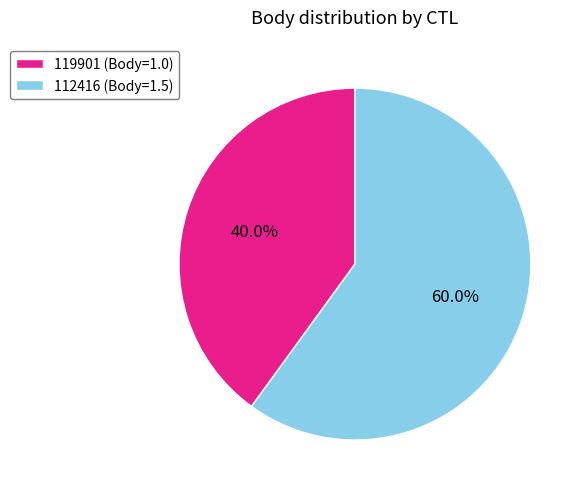

Count the number of slices in the pie.

2